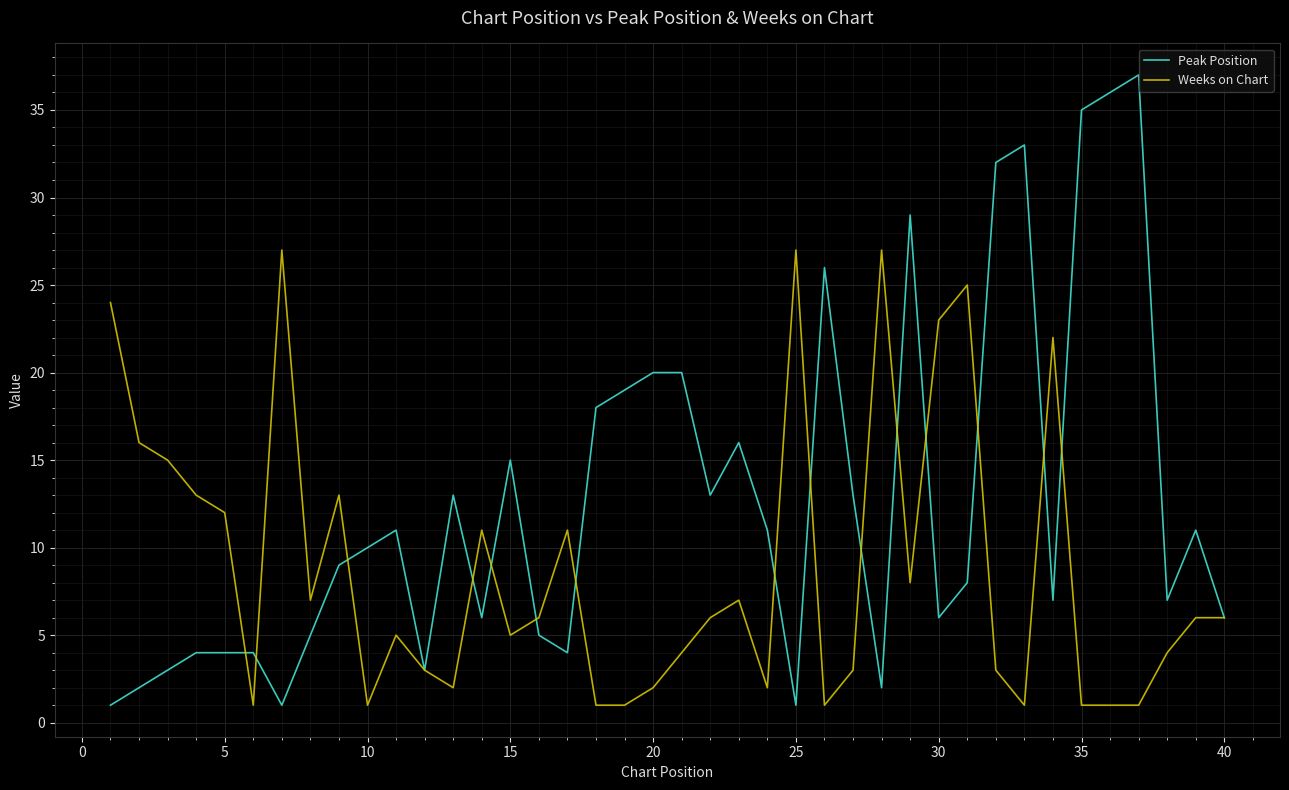

True or false: Weeks on Chart has more than 2 points higher than both neighbors.

True